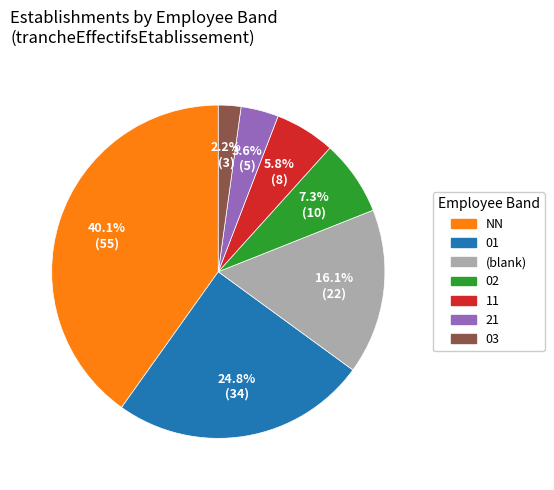

Does any single category account for the majority?

No